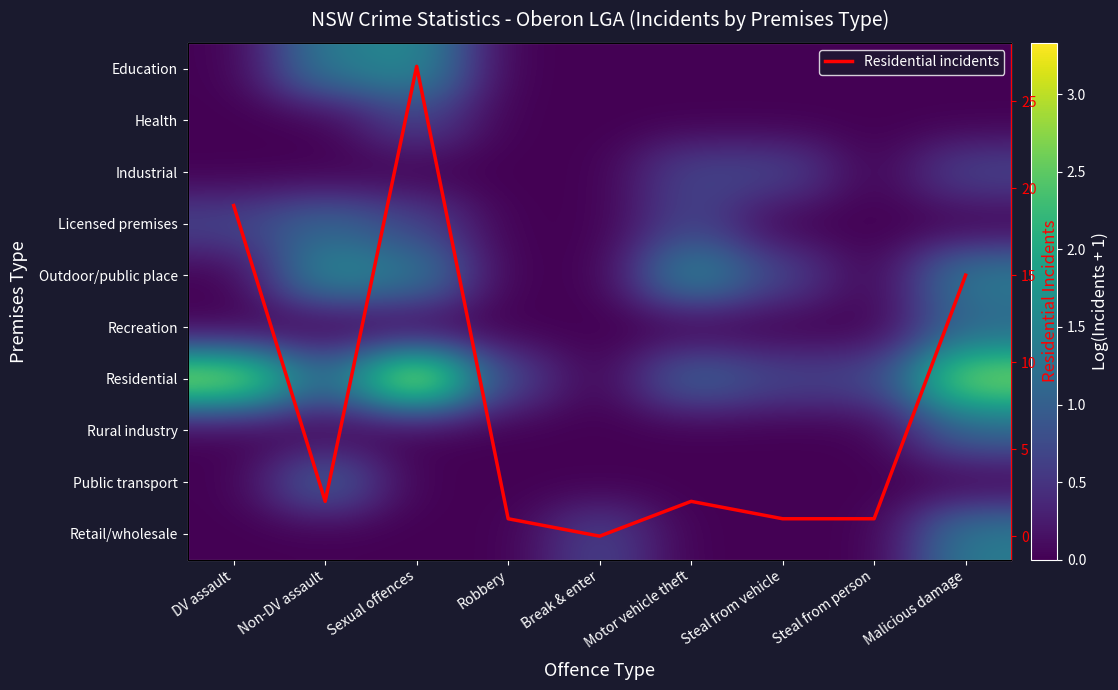

What is the maximum value for Residential incidents?

27